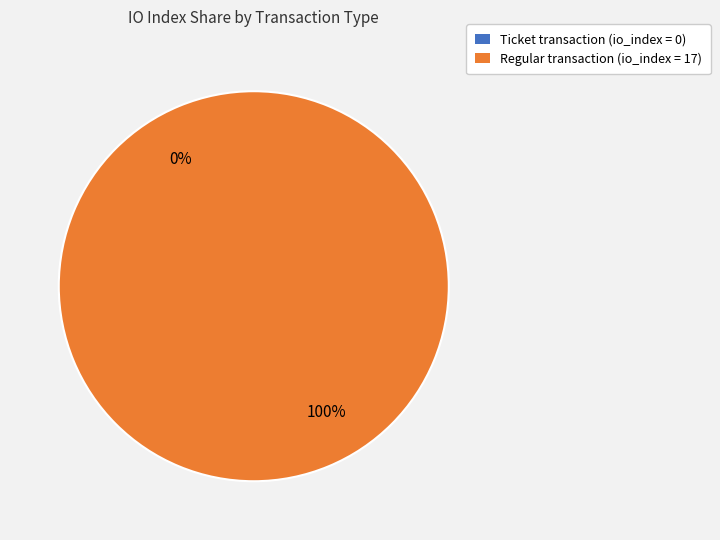

Rank the categories by value from lowest to highest.

tx_type: Ticket (io_index=0), tx_type: Regular (io_index=17)